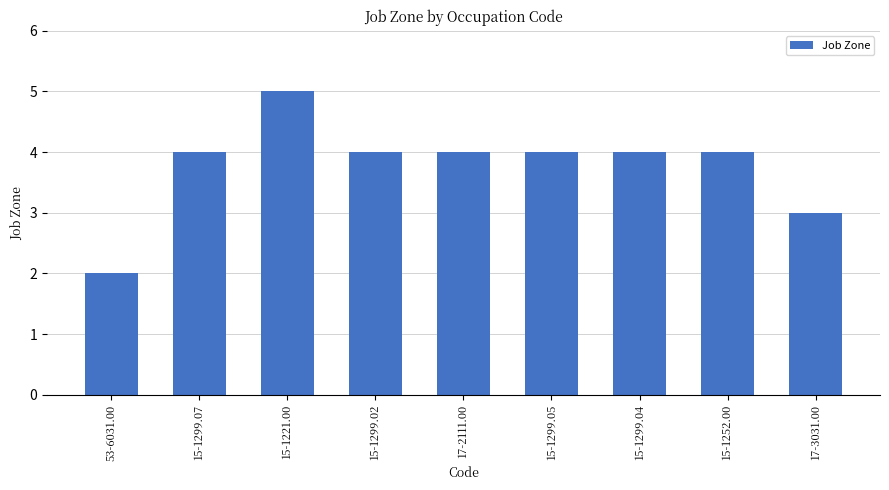

True or false: the data shows 2 at 53-6031.00.

True